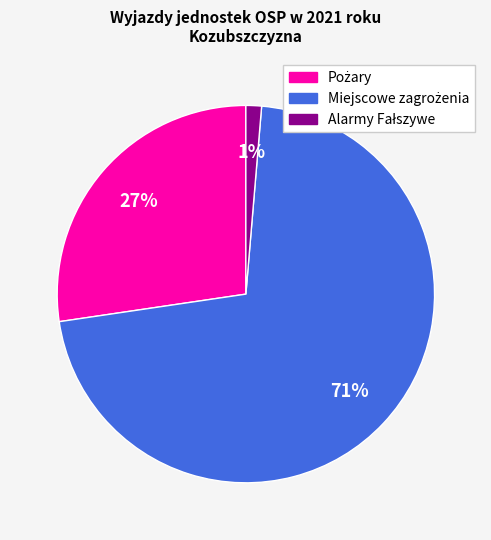

Is there any slice that represents more than half of the pie?

Yes